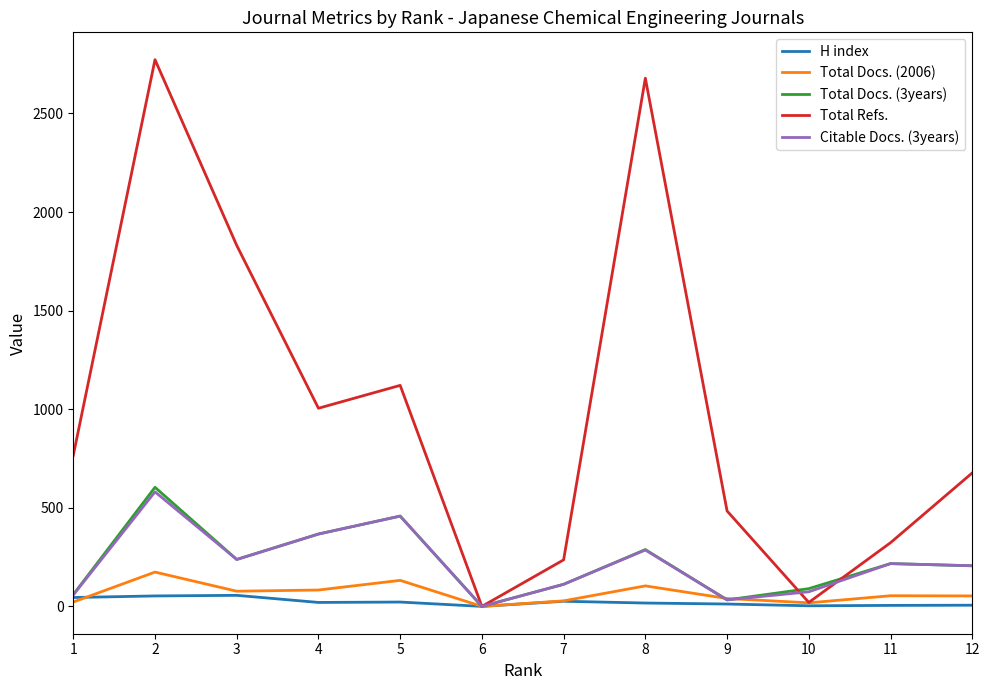

The value of Total Refs. at 9 is 146. True or false?

False